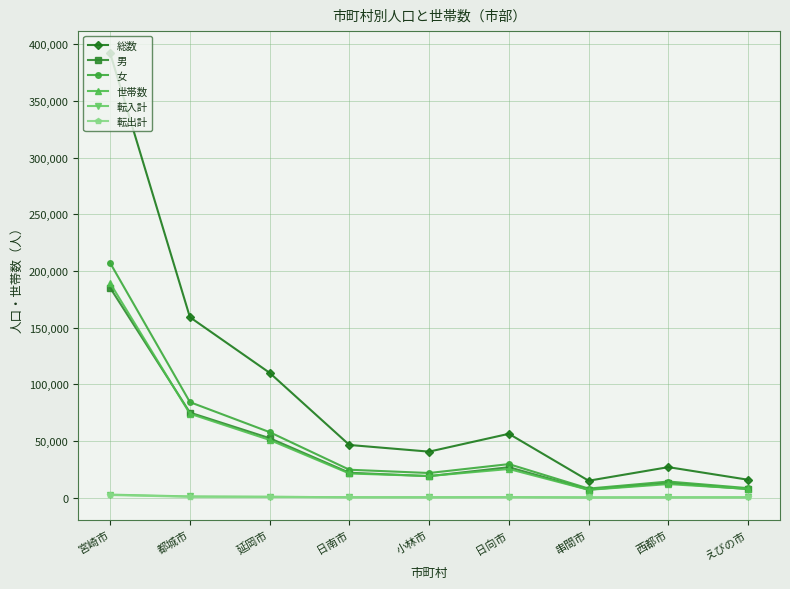

Is this an area chart (filled region under the line)?

No